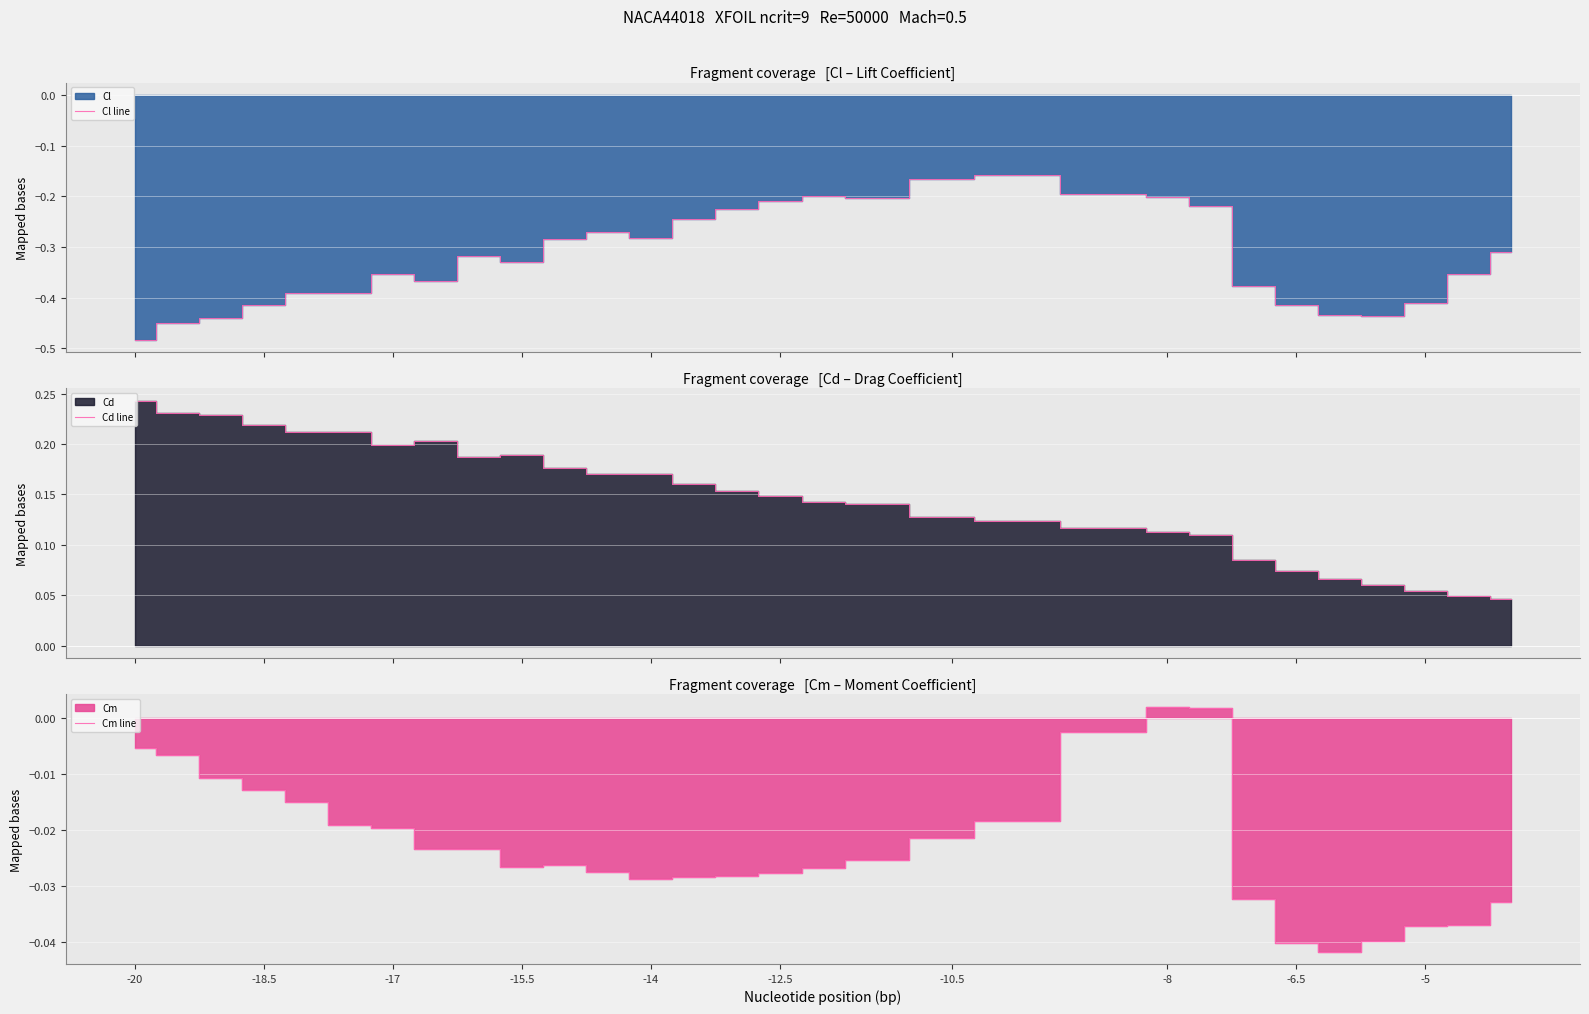

What is the smallest value displayed?

-0.5